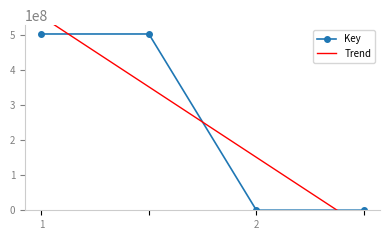

Reading left to right, transcribe all the data shown in this chart.

502008212	502008212	314643	314643